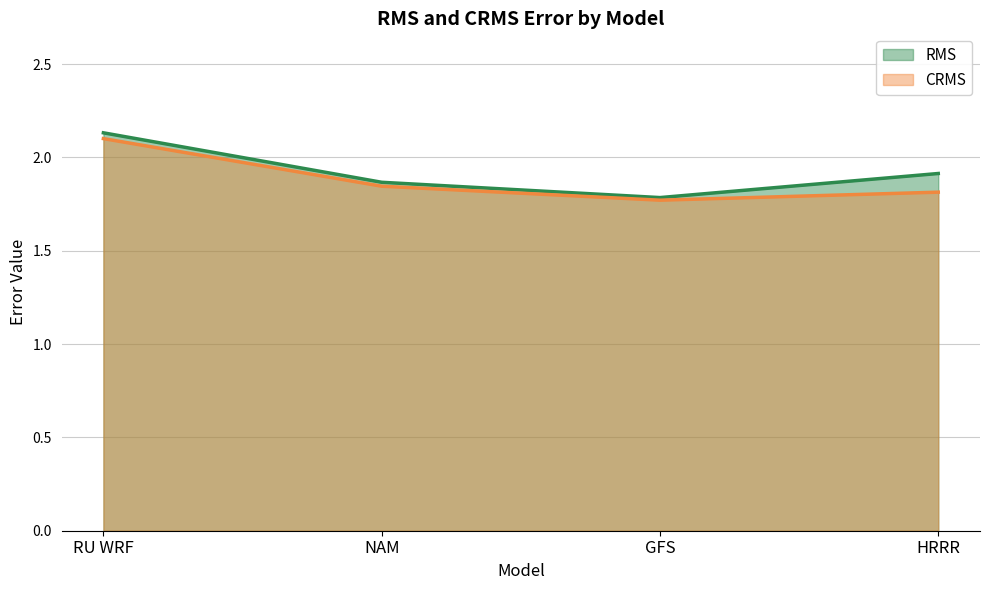

Rank the series at GFS from highest to lowest value.

RMS, CRMS